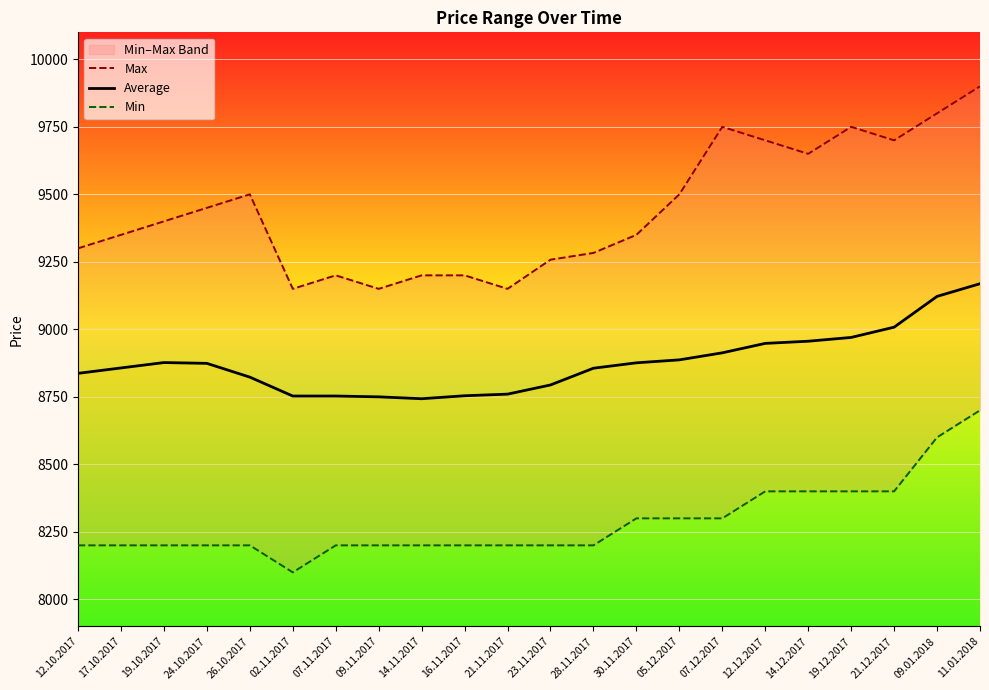

True or false: Min and Average intersect in this chart.

False